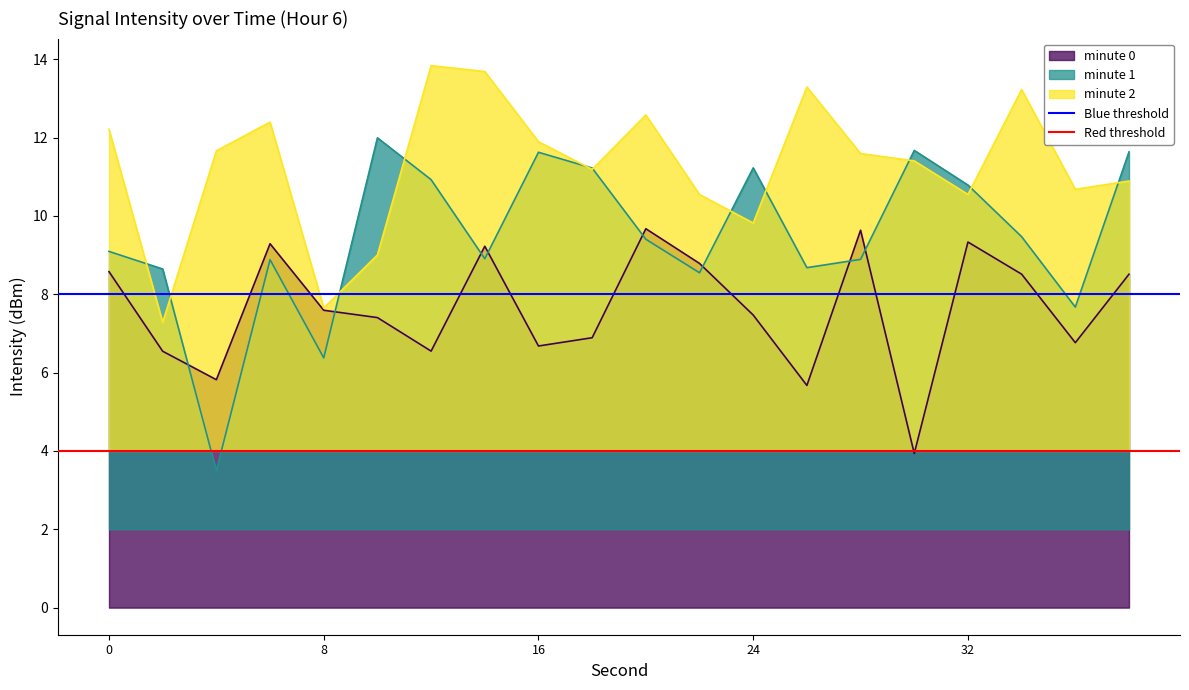

What is the highest value of the minute 2 series?

13.8